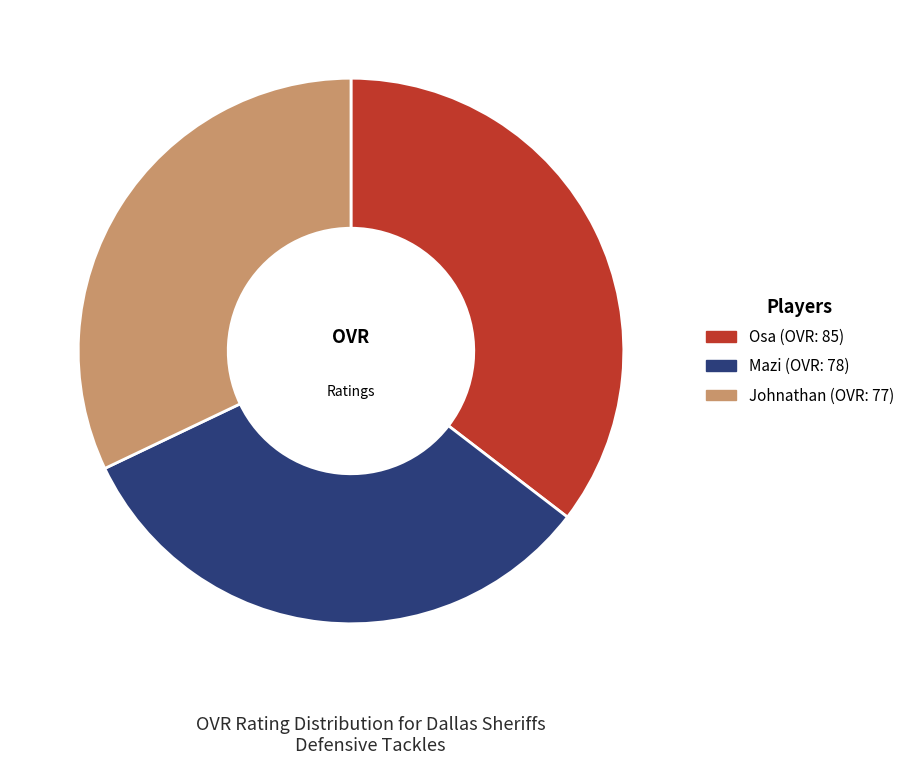

What is the largest slice in the pie chart?

Osa